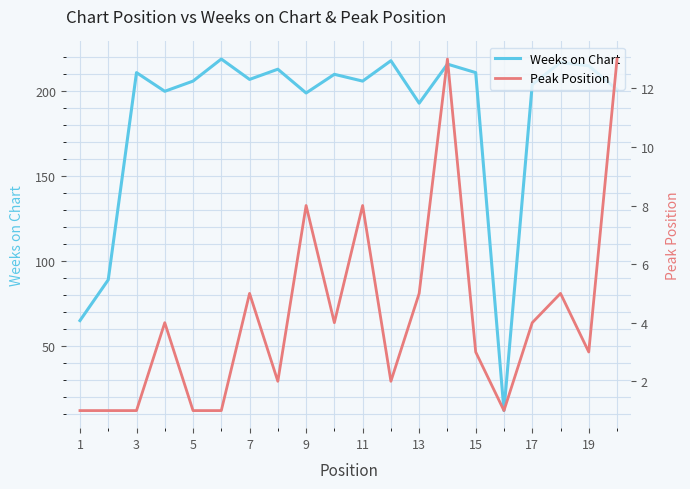

What is the spread (max minus min) of values at 19?

206